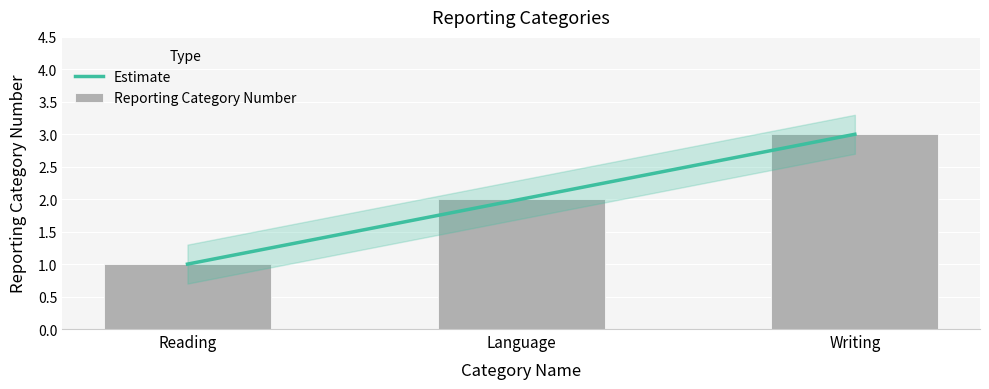

Is it true that Estimate equals 2 at Language?

True